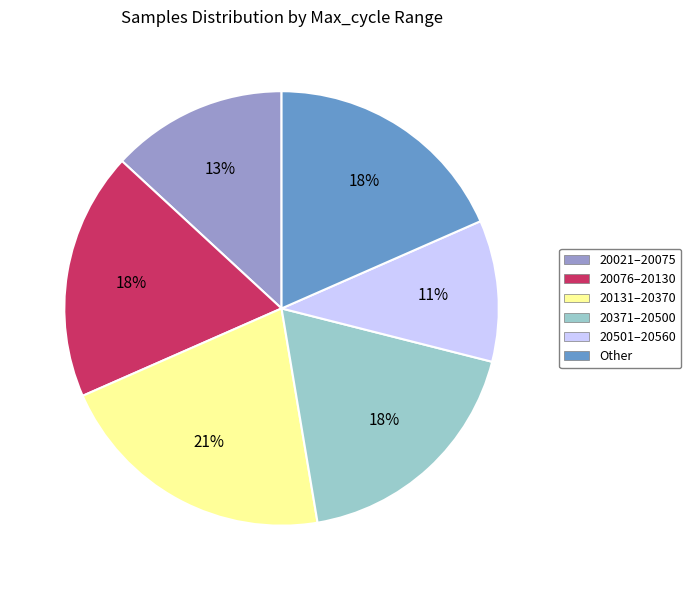

Which has a higher value, 20501–20560 or 20371–20500?

20371–20500